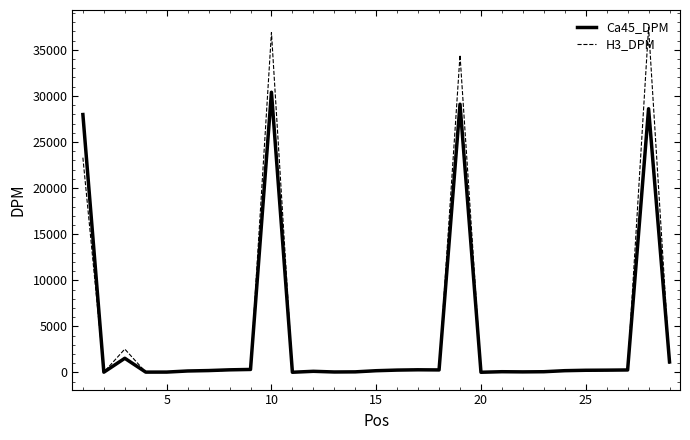

Which series has the largest range (max minus min)?

H3_DPM